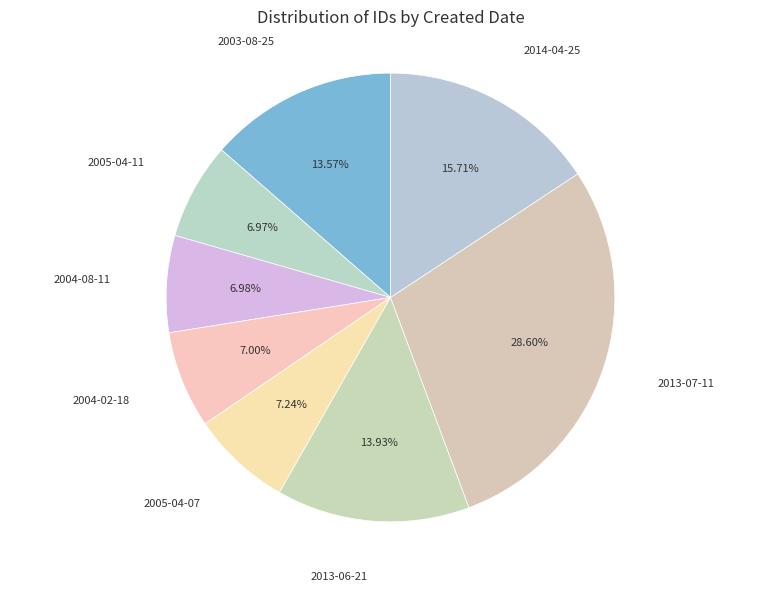

Is the sum of 2004-02-18 and 2005-04-11 greater than half?

No